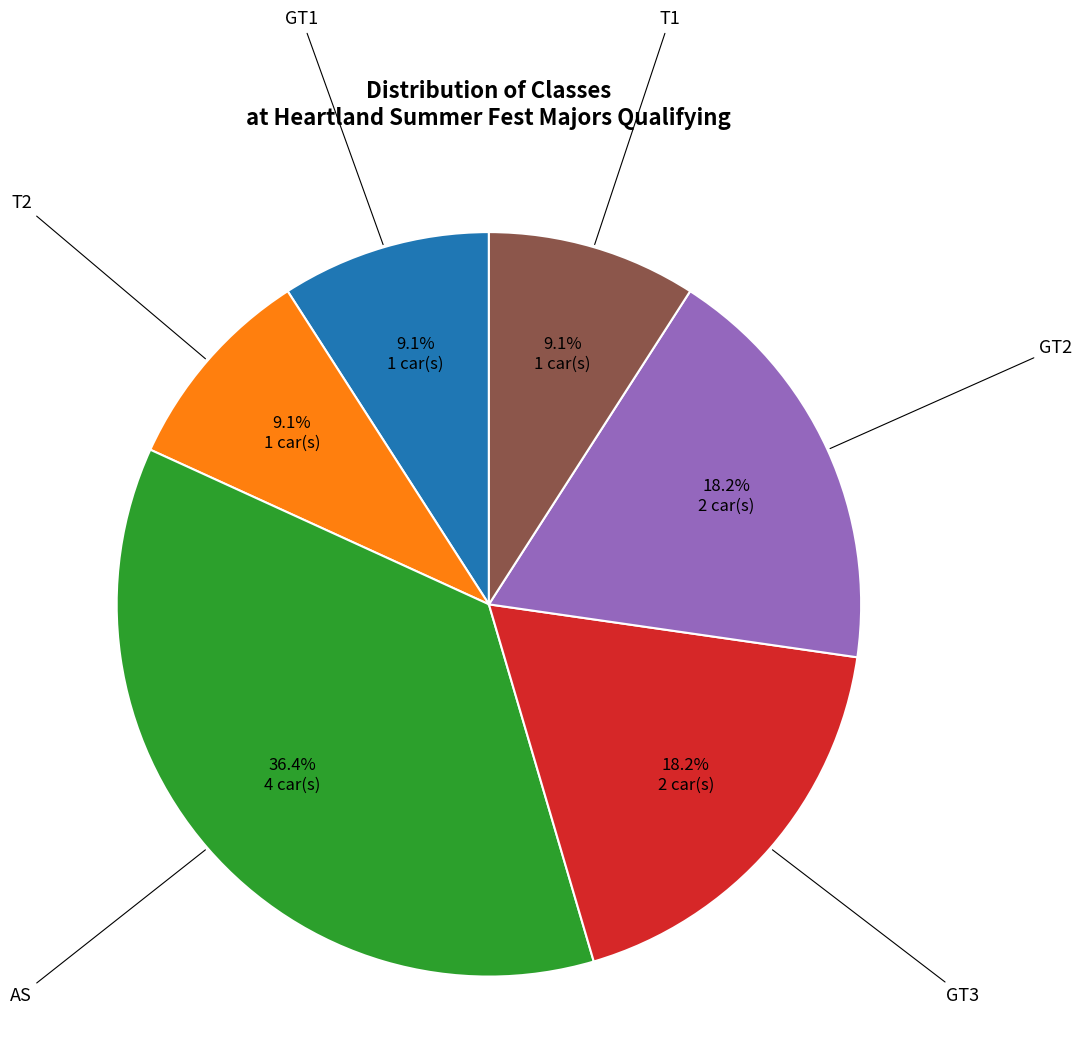

Count the number of slices in the pie.

6